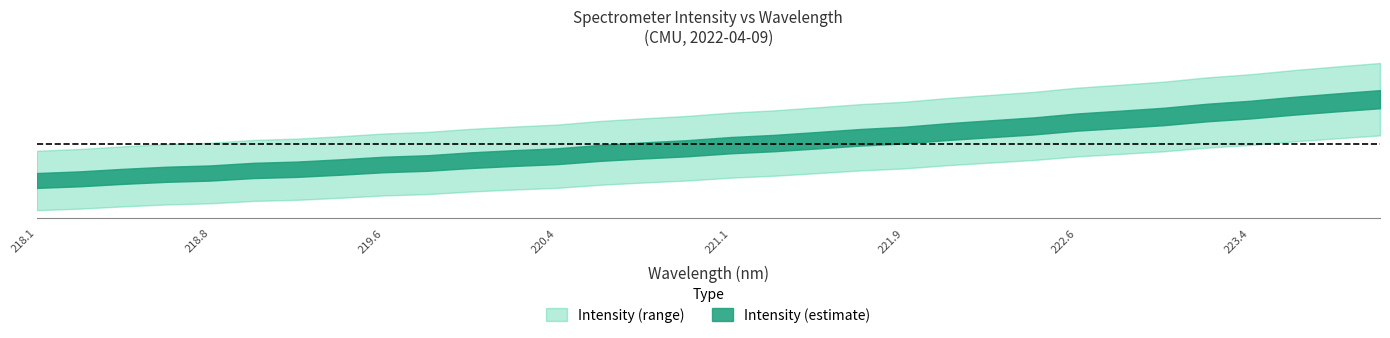

Approximately how many times larger is the value at 218.2508 compared to 219.589?

1.0